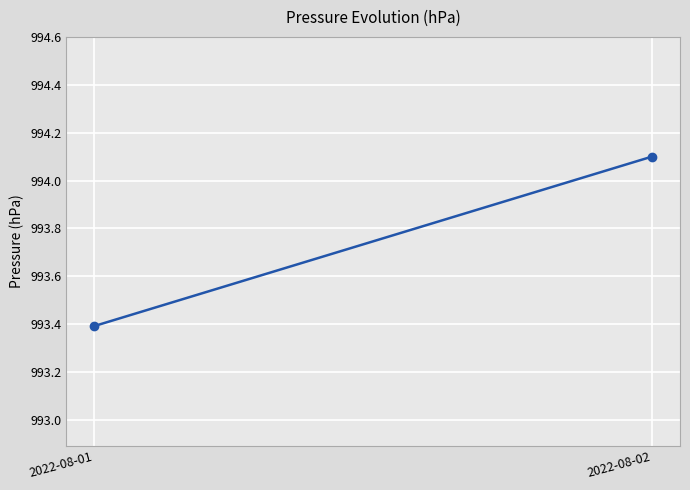

List the labels in order of value, largest first.

2022-08-02, 2022-08-01